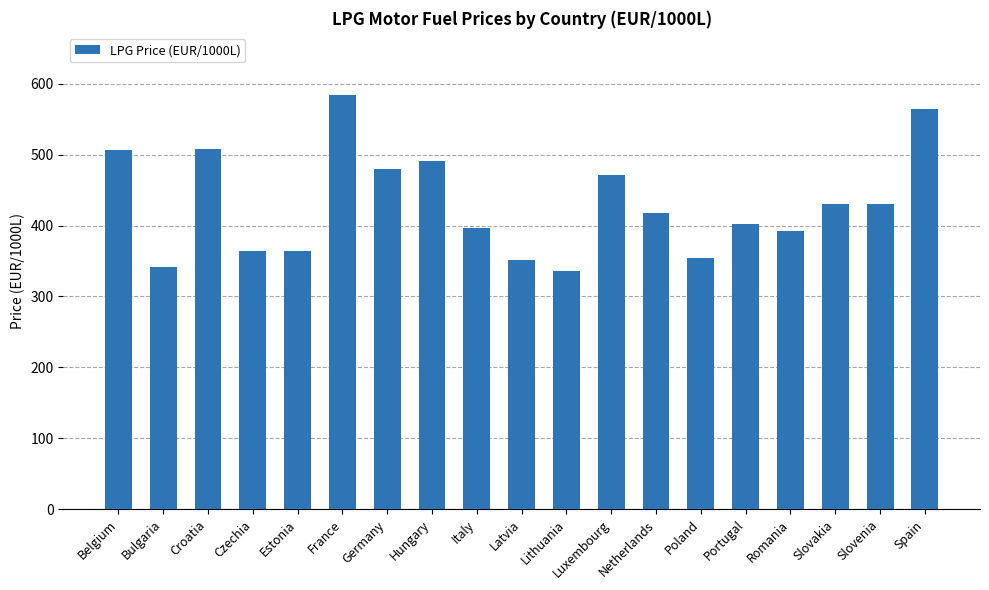

Where does the data first go above 417?

Belgium